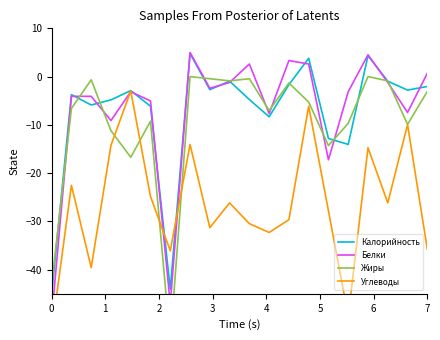

Reading right to left, transcribe all the data shown in this chart.

Калорийность: -2.0	-2.8	-0.9	4.3	-14.1	-12.8	3.8	-1.7	-8.3	-4.8	-0.9	-2.7	4.8	-44.0	-6.1	-2.9	-4.8	-5.9	-3.7	-45.0
Белки: 0.7	-7.4	-1.2	4.5	-3.1	-17.2	2.6	3.3	-7.7	2.6	-1.2	-2.4	5.0	-47.1	-5.0	-3.1	-9.1	-4.1	-4.1	-50.0
Жиры: -3.1	-9.9	-0.9	0.0	-9.7	-14.3	-5.3	-1.3	-7.0	-0.4	-0.9	-0.4	0.0	-55.0	-9.2	-16.7	-11.2	-0.7	-6.6	-43.1
Углеводы: -35.8	-9.9	-26.2	-14.7	-49.7	-27.8	-6.1	-29.6	-32.3	-30.5	-26.2	-31.3	-14.1	-36.1	-24.8	-3.0	-14.2	-39.6	-22.5	-53.0